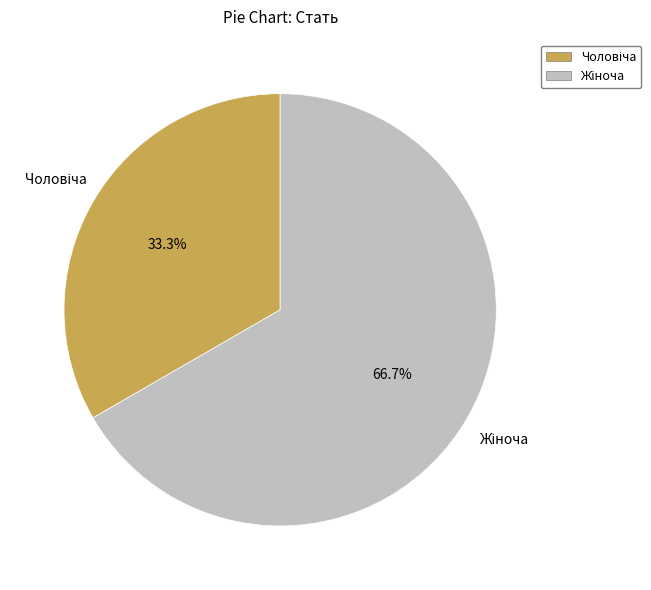

How many slices are in this pie chart?

2